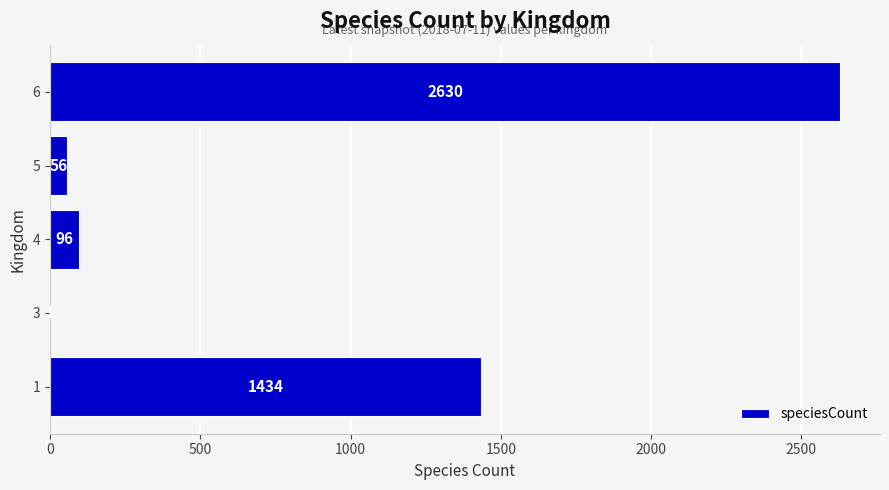

What value does the data have at 1?

1434